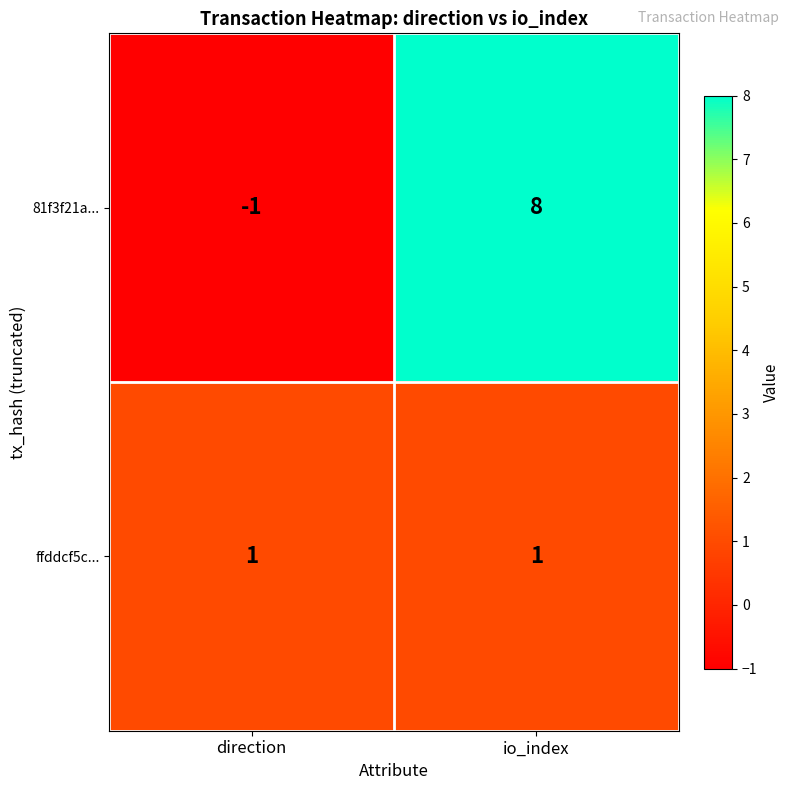

List the series in order of their overall mean, highest first.

81f3f21a..., ffddcf5c...